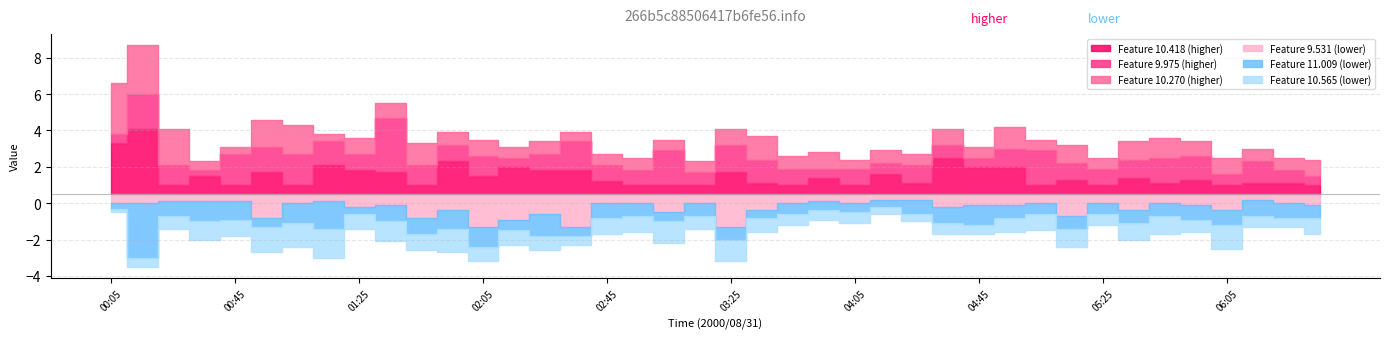

True or false: 9.531 has a value of 0.5 at 04:05.

True